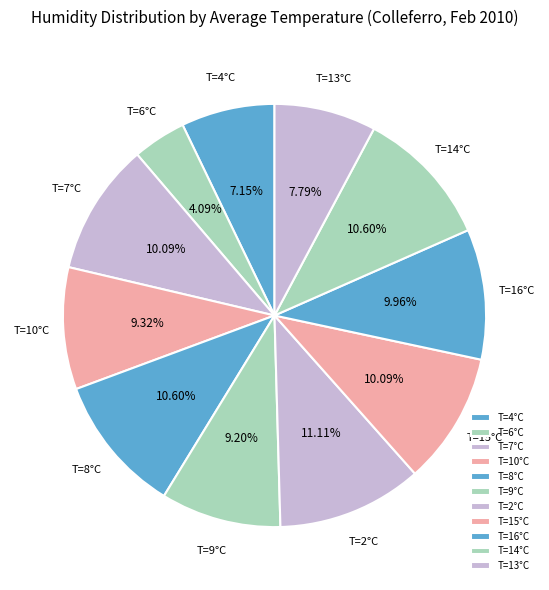

What is the ratio of the value at T=8°C to the value at T=4°C?

1.5